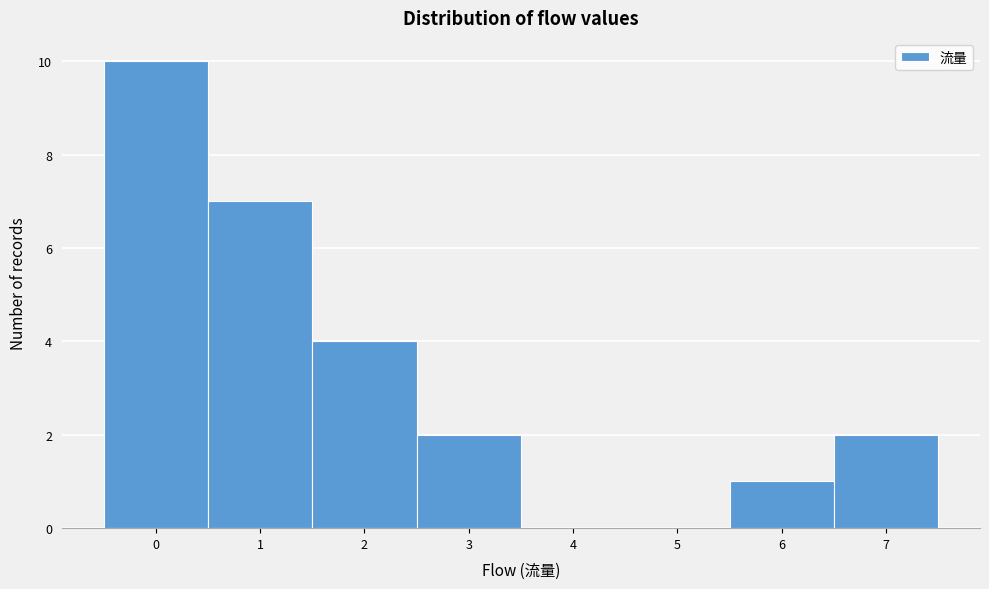

Reading left to right, what are all the values shown in this chart?

0=10	1=7	2=4	3=2	4=0	5=0	6=1	7=2